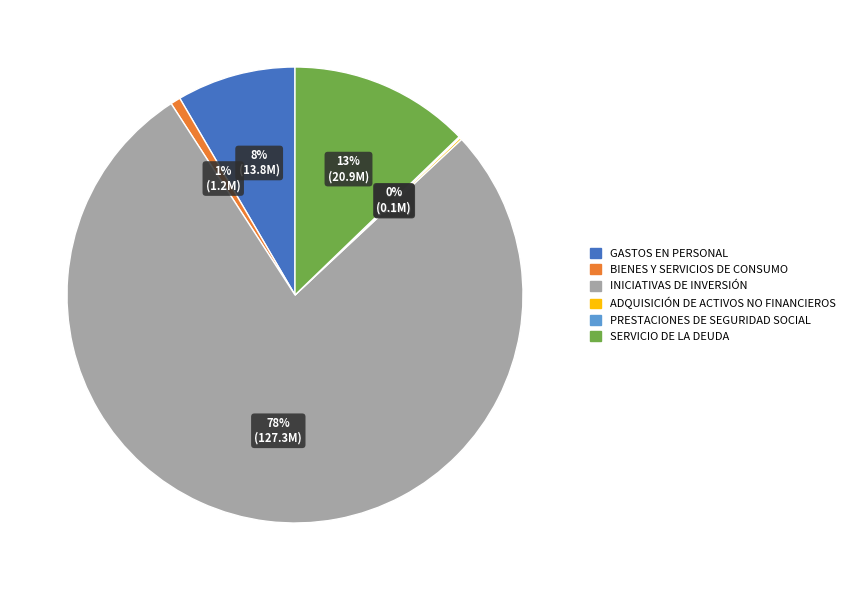

Is there any slice that represents more than half of the pie?

Yes